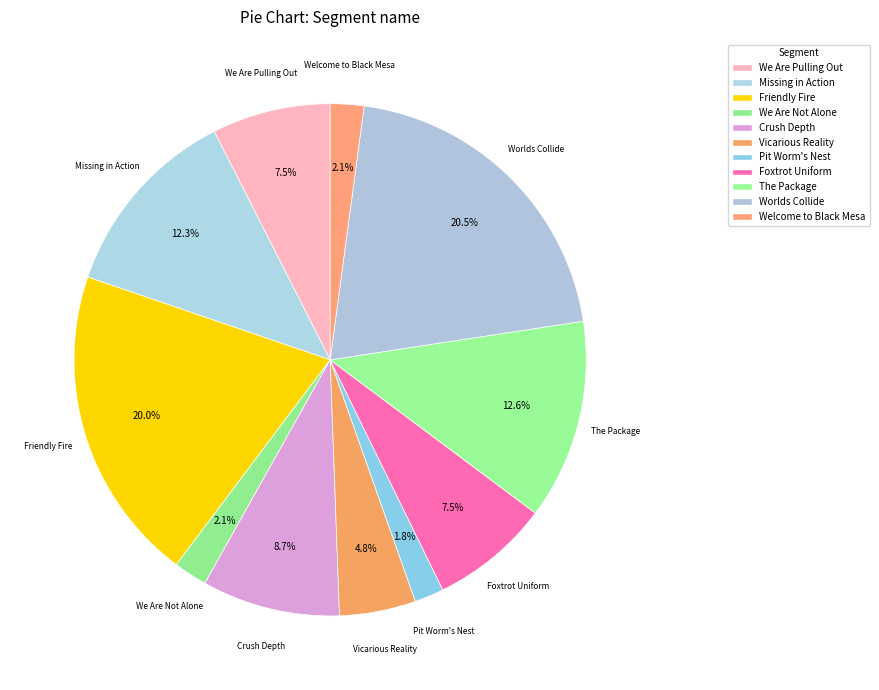

Approximately how many times larger is the value at Foxtrot Uniform compared to Worlds Collide?

0.4